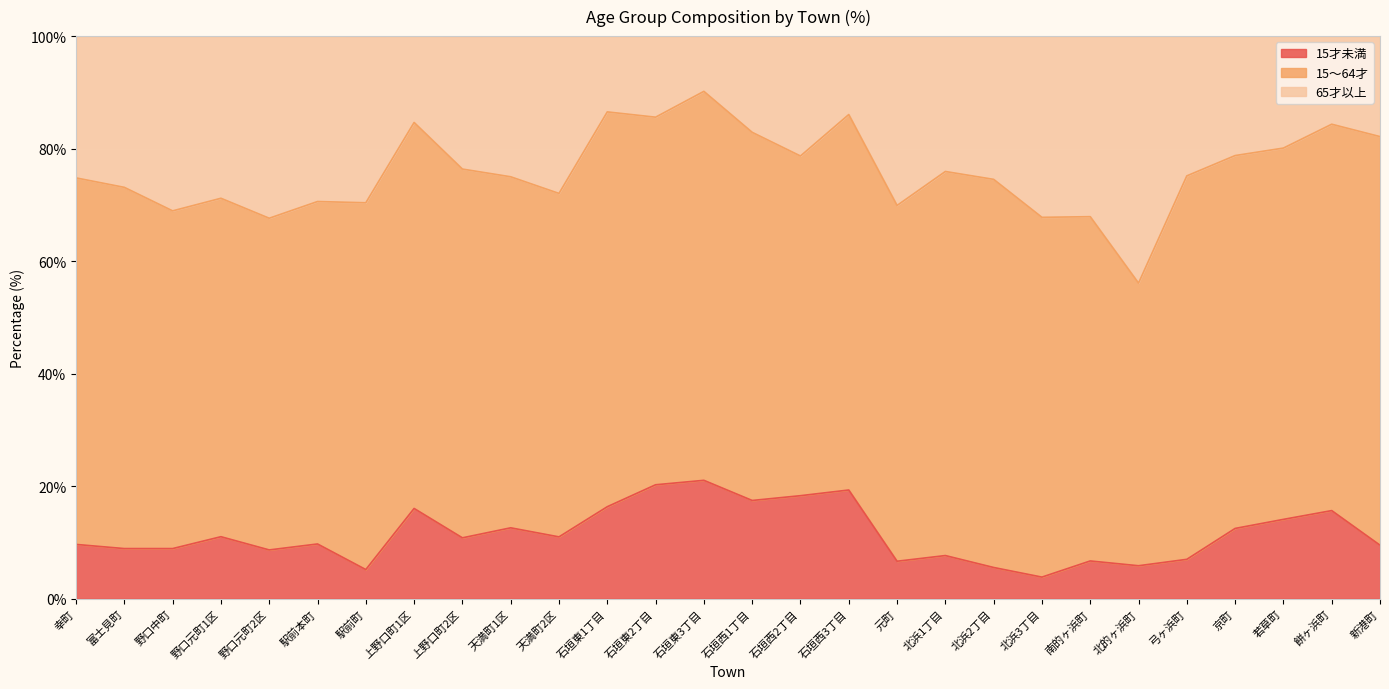

Is it true that 65才以上 equals 24.8 at 元町?

False